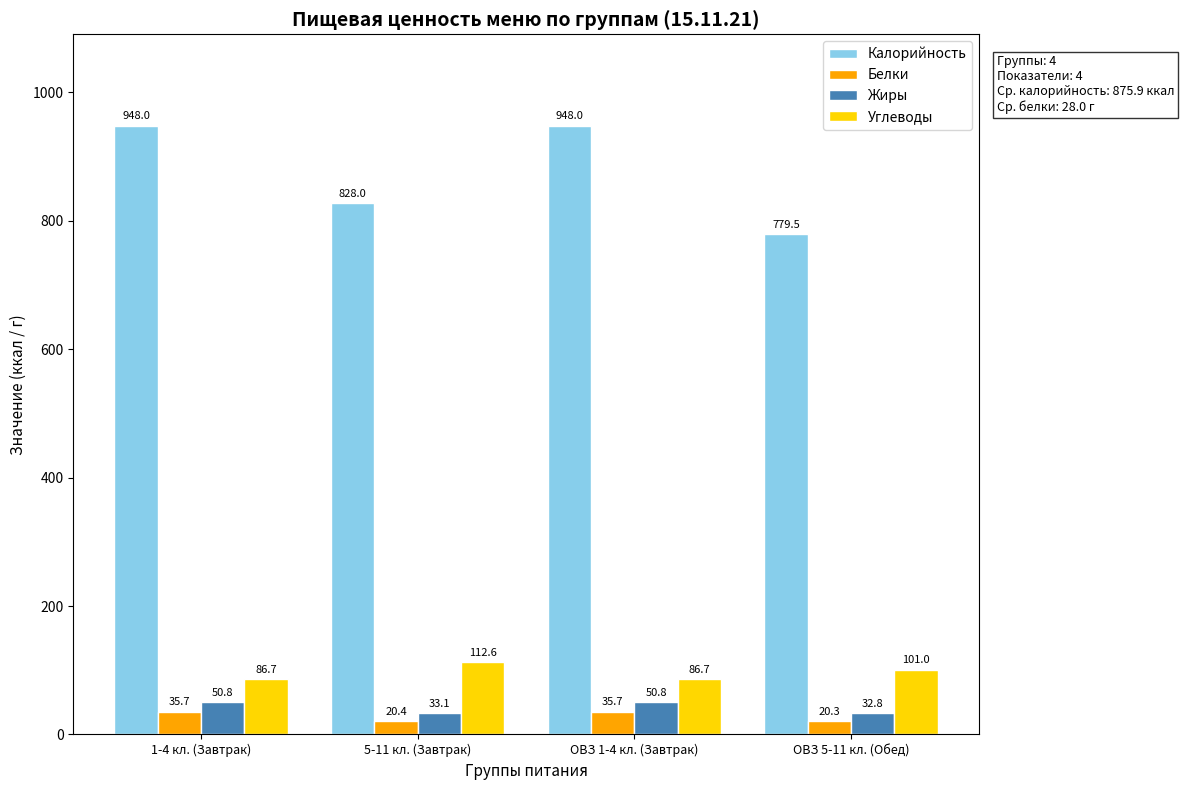

How many groups of bars are there?

4